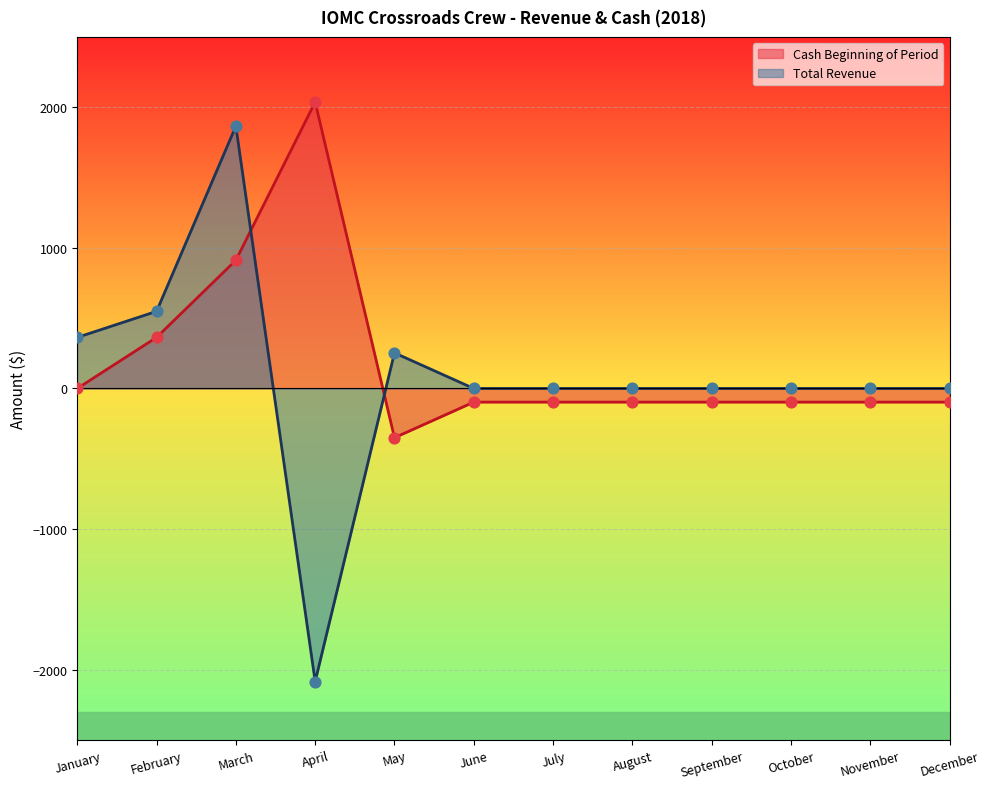

What is the total value across all series at November?

-97.0